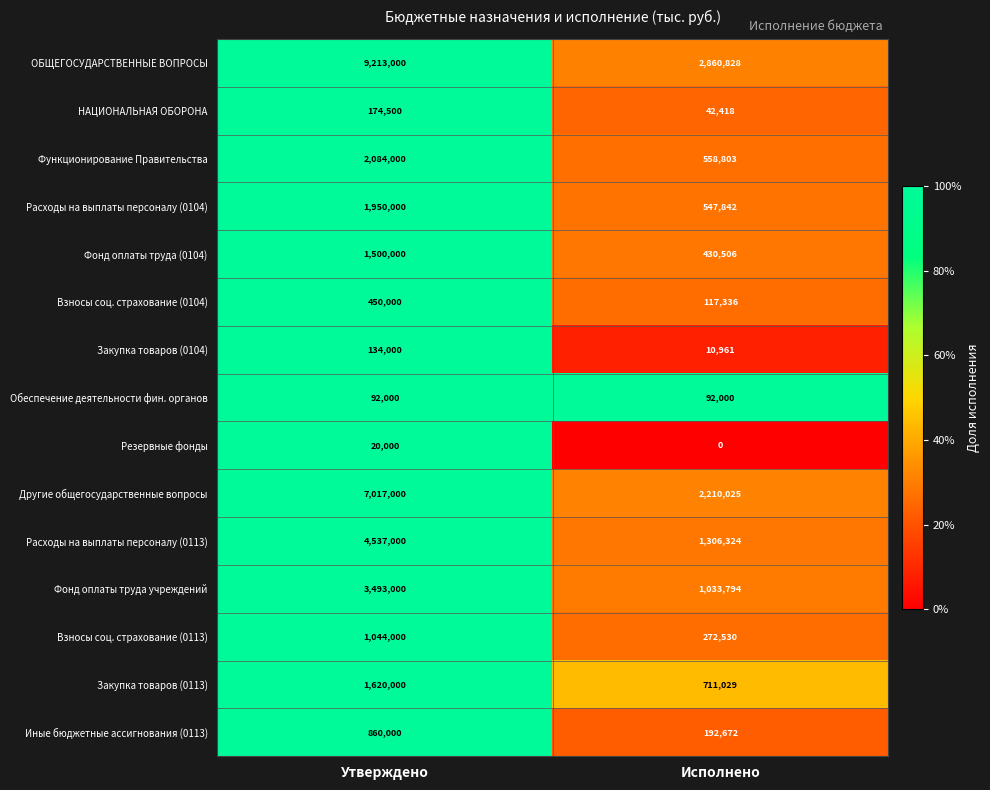

Between Утверждено and Исполнено, which series saw the biggest shift?

ОБЩЕГОСУДАРСТВЕННЫЕ ВОПРОСЫ